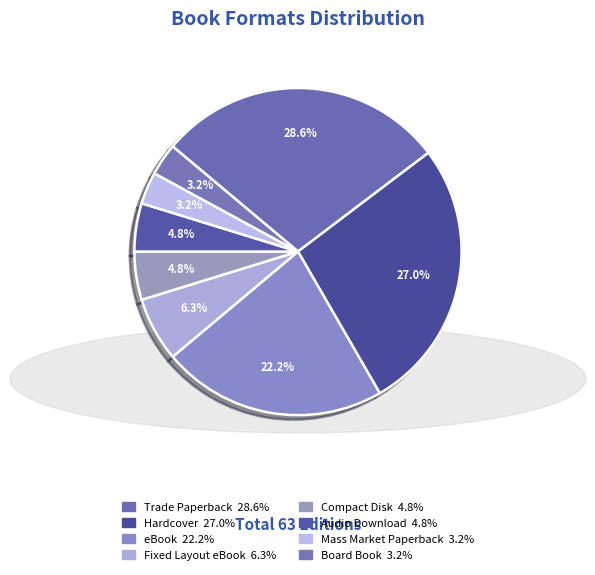

Count the number of slices in the pie.

8